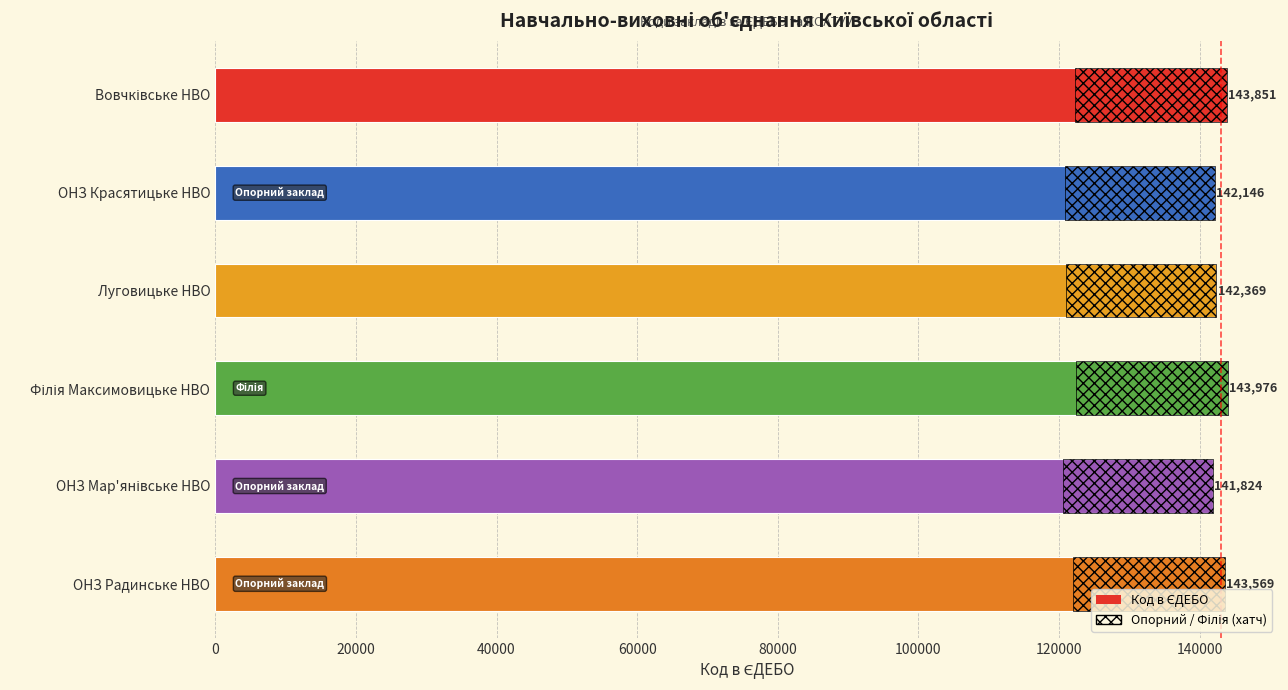

How many bars are there in total?

6